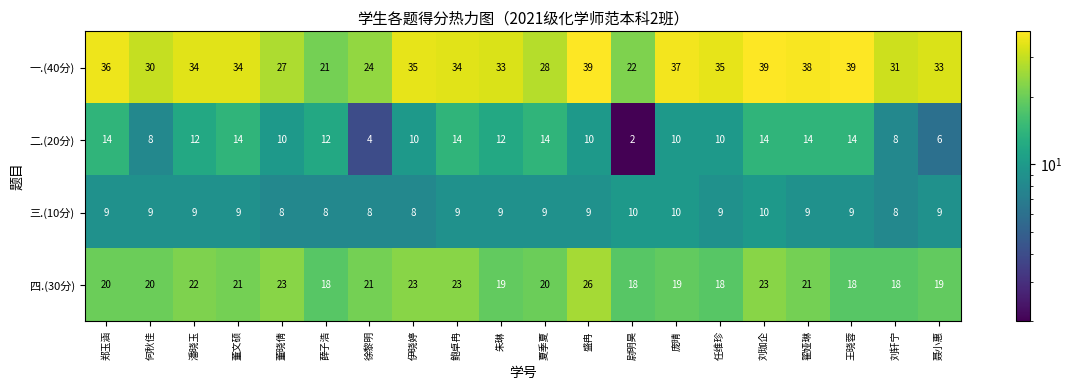

Rank the series at 董晓倩 from lowest to highest value.

三.(10分), 二.(20分), 四.(30分), 一.(40分)